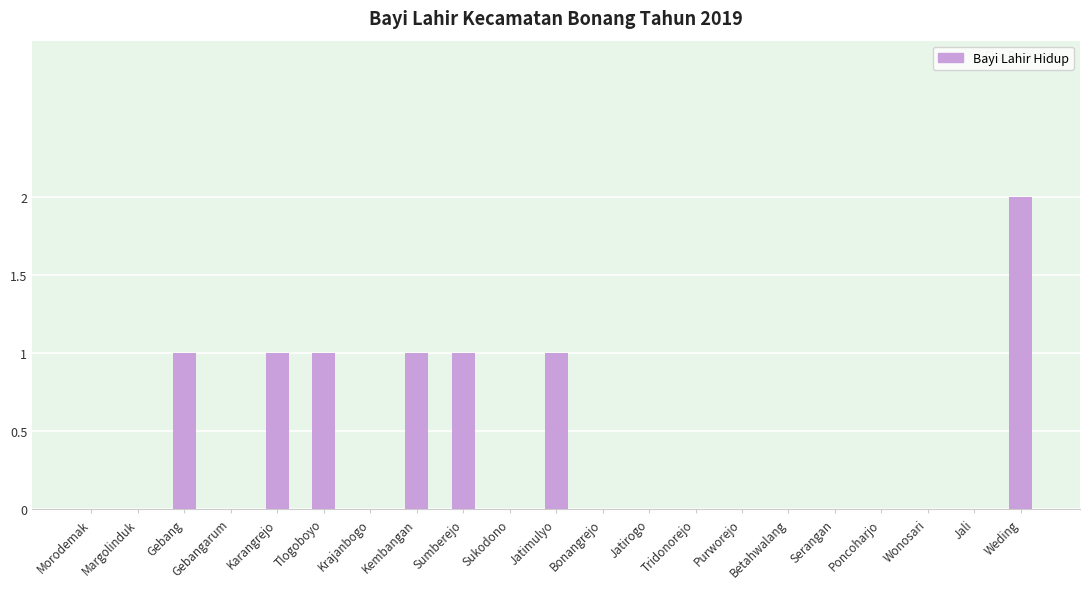

Is it true that the value at Karangrejo is 2?

False